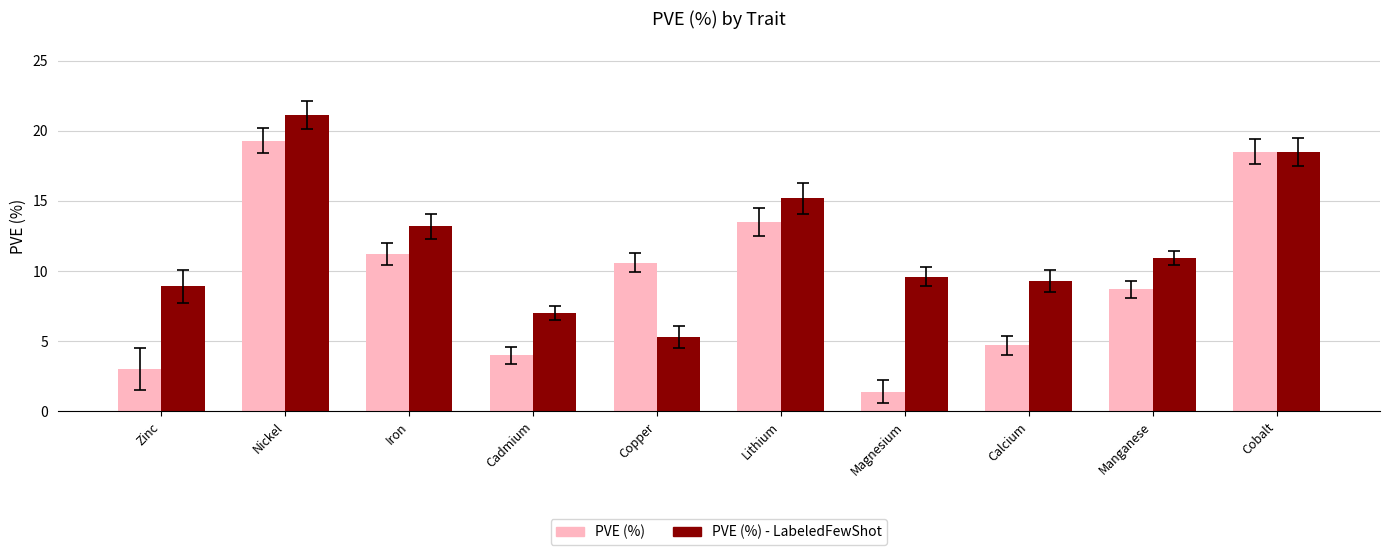

True or false: PVE (%) has a value of 3.0 at Zinc.

True